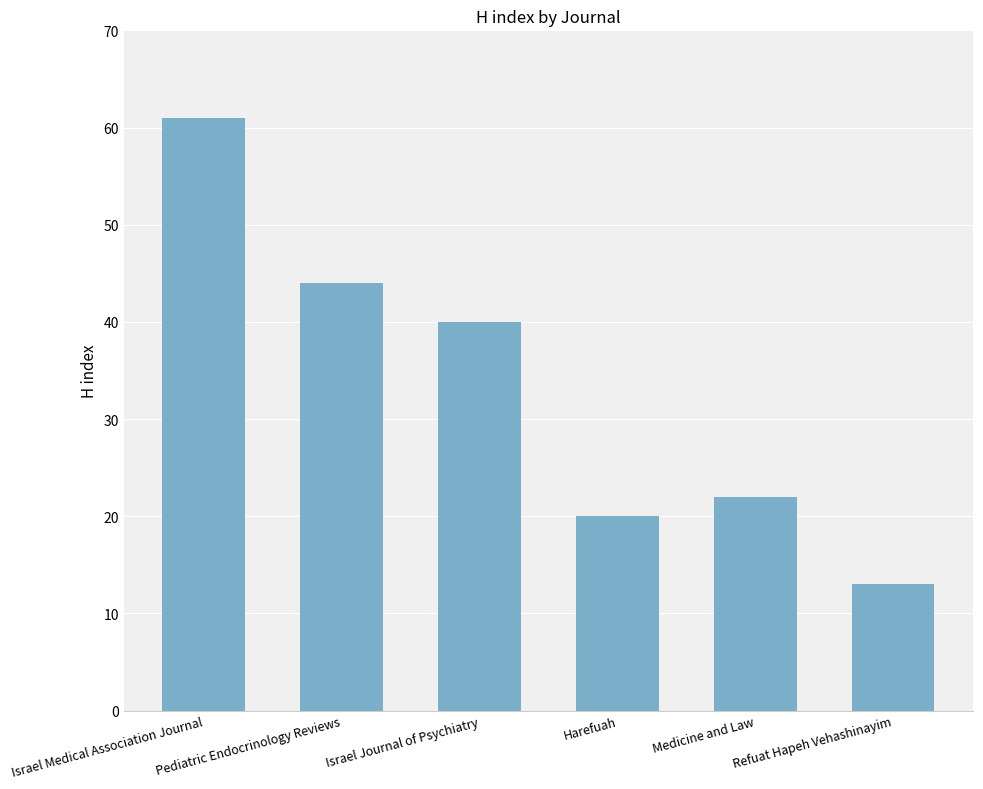

How many bars are there in total?

6